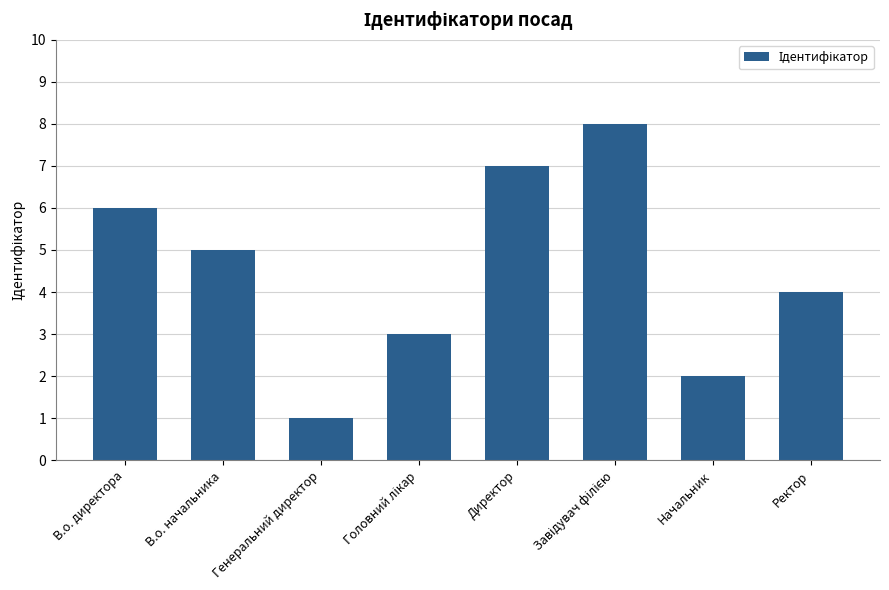

Count the number of categories in the chart.

8